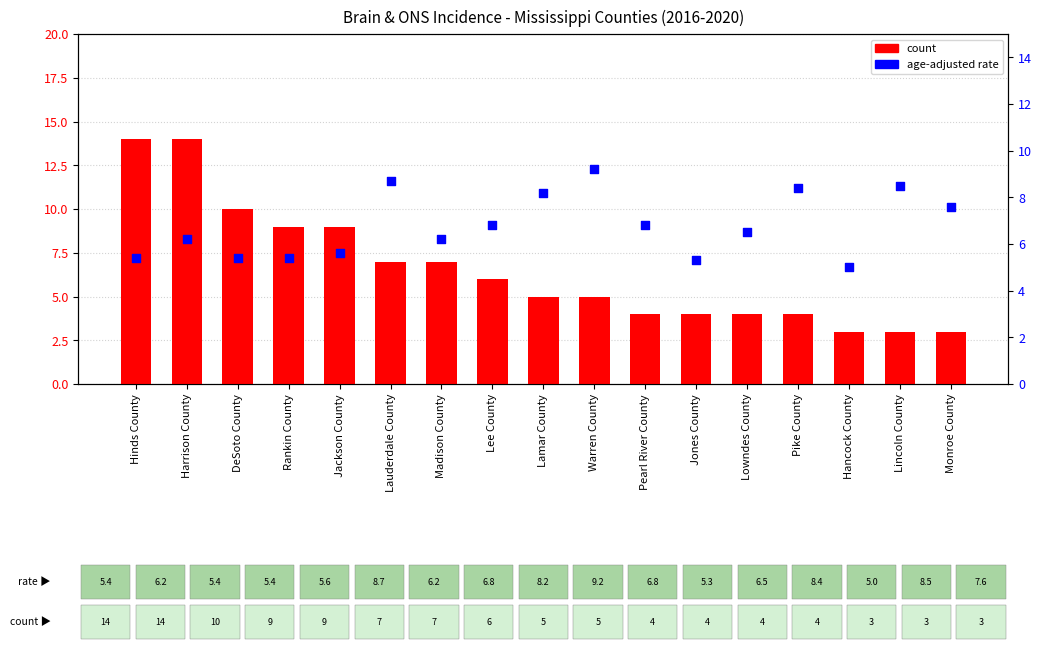

At how many categories does at least one series exceed 6?

15